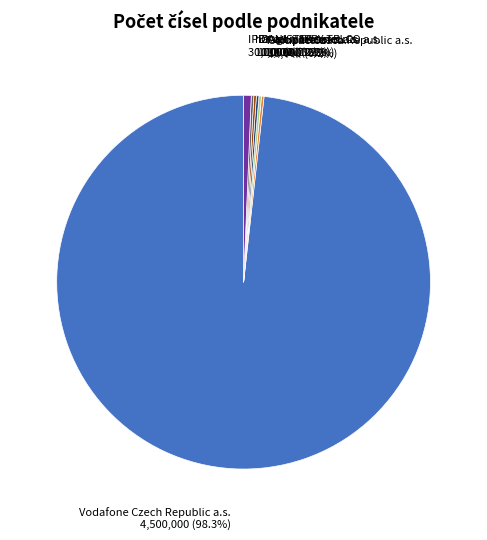

Is there a majority slice in this chart?

Yes